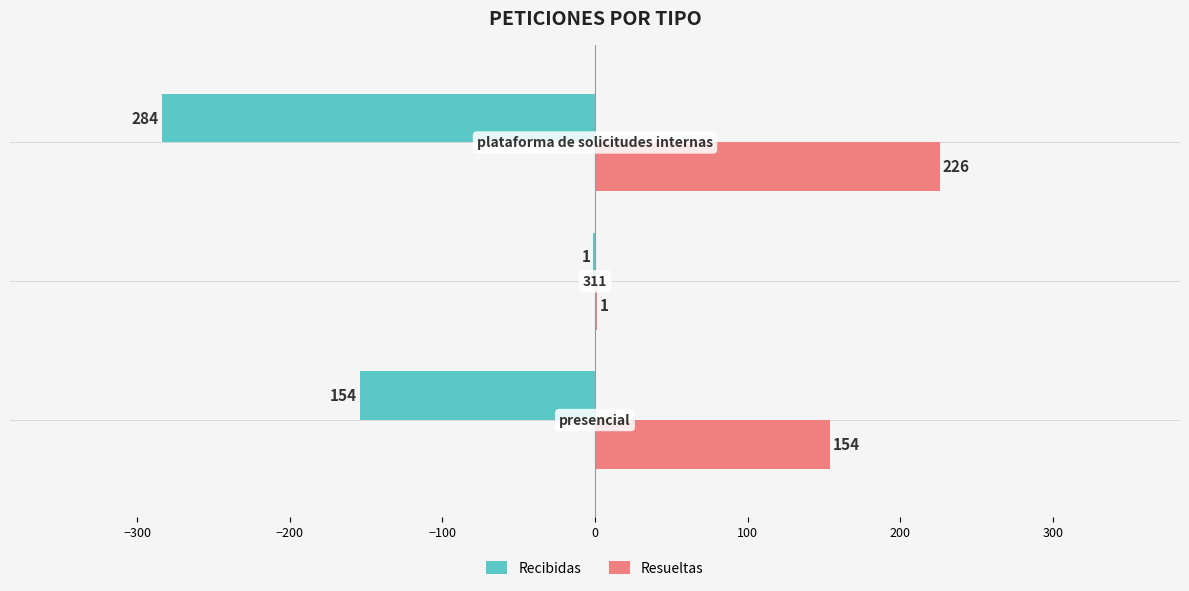

Which series has the largest total across all categories?

Resueltas